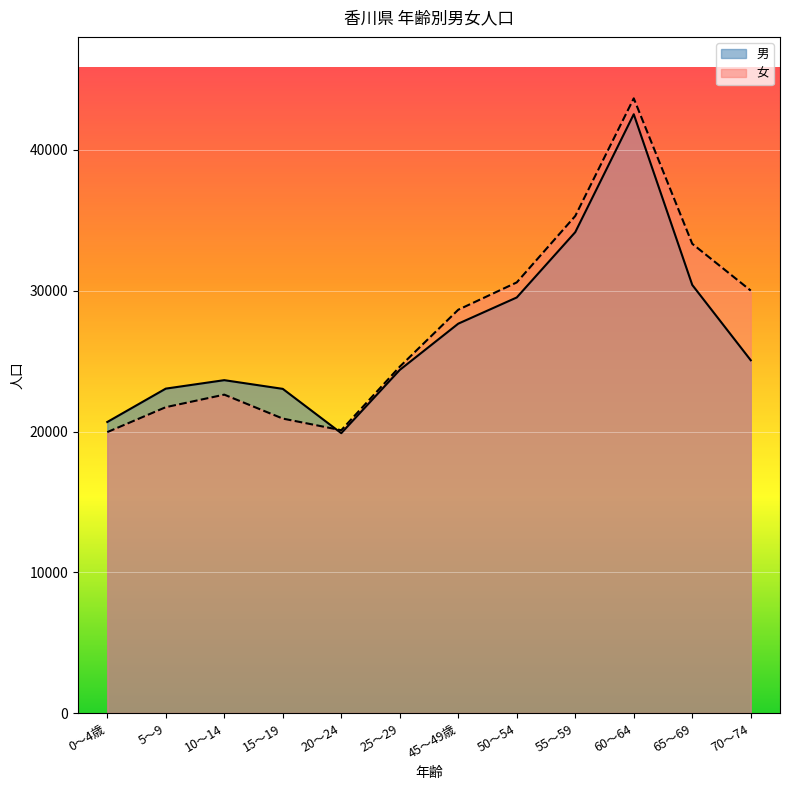

Between which two adjacent categories do 女 and 男 first intersect?

15～19 and 20～24